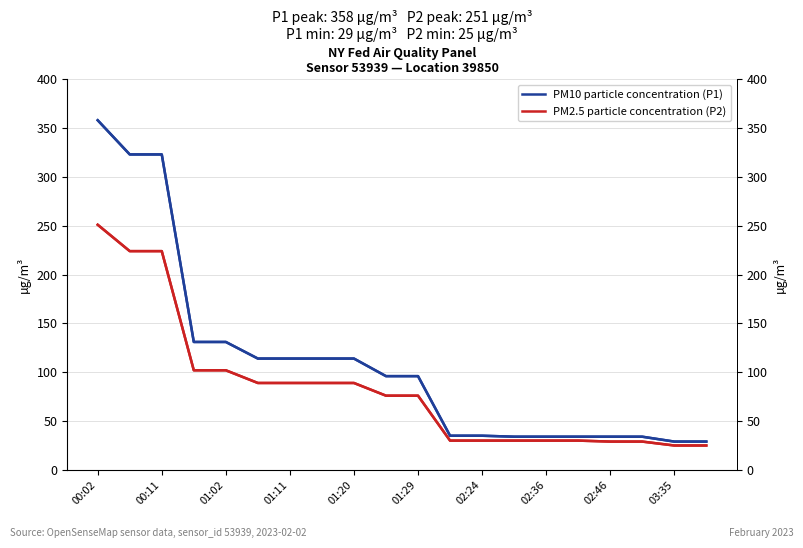

What position from the left is 01:02?

5